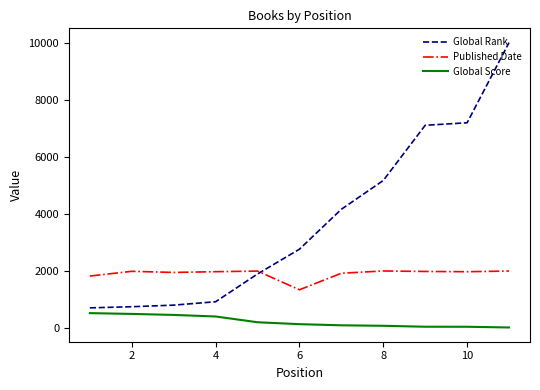

What is the greatest value displayed?

10003